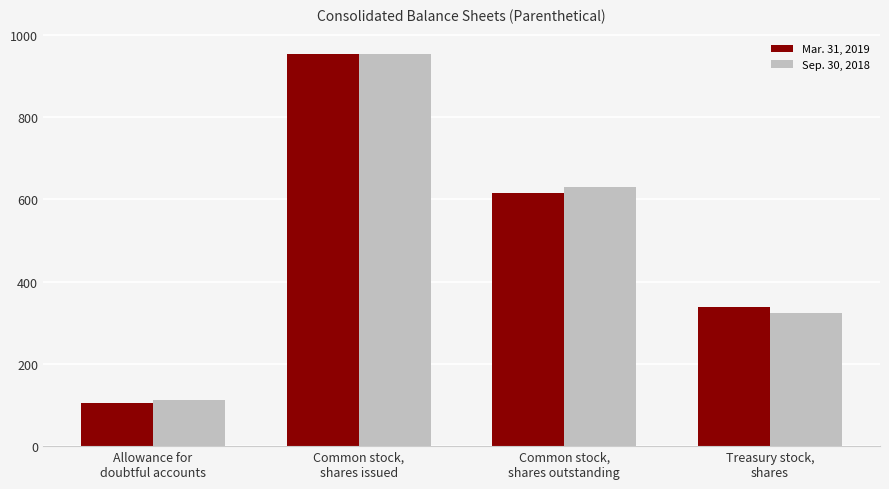

How many bars are there in total?

8